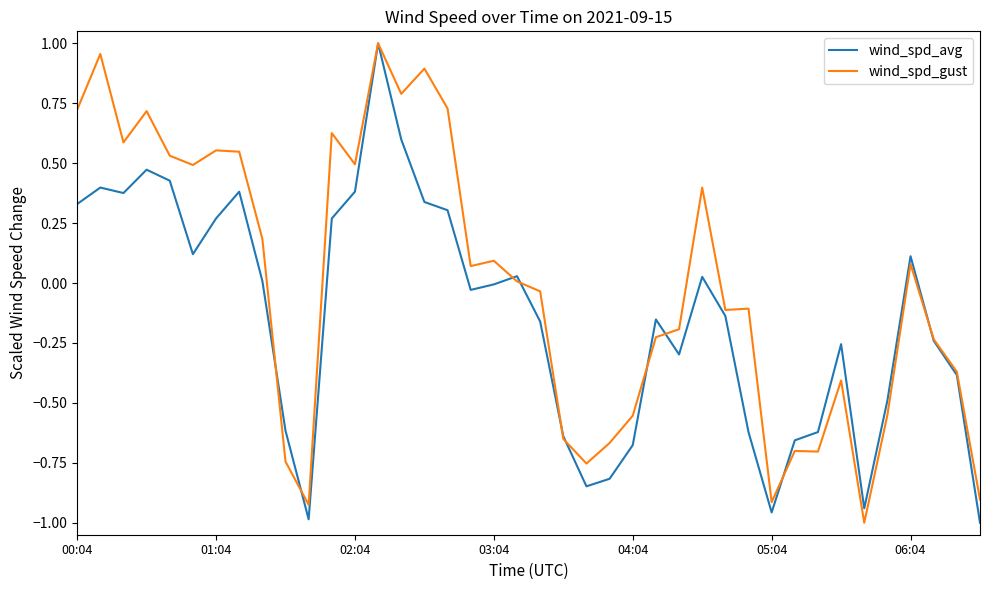

Rank the series by their average value, from highest to lowest.

wind_spd_gust, wind_spd_avg